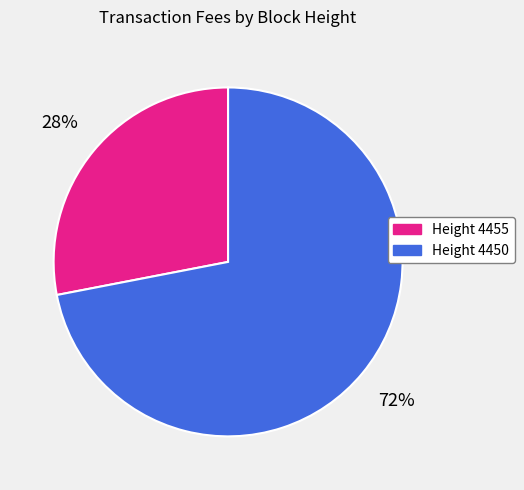

Which category accounts for the majority?

Height 4450